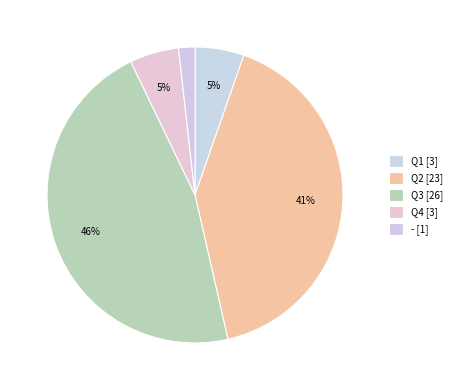

What percentage is the Q3 slice, to the nearest percent?

46%